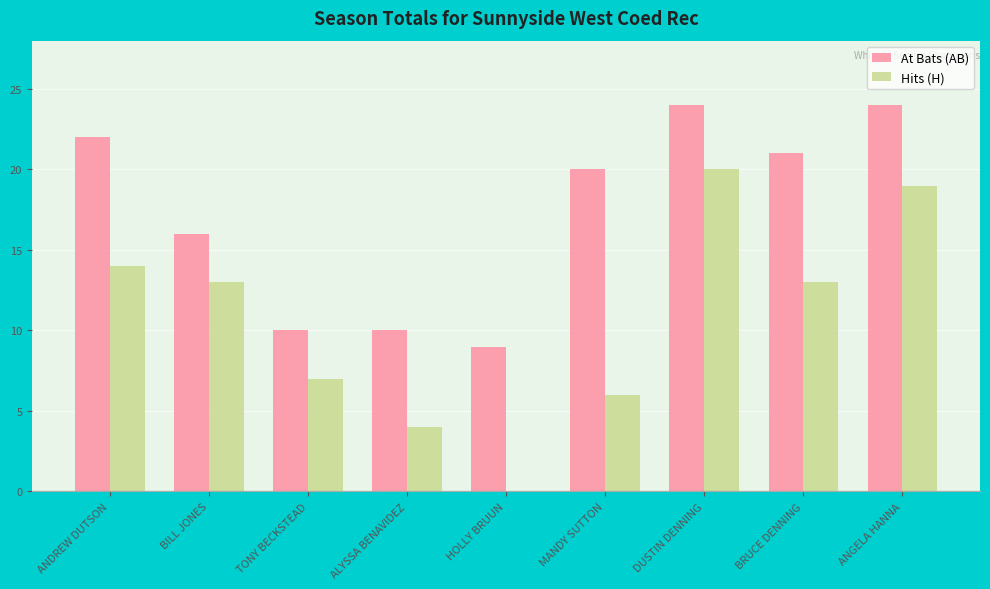

What is the spread (max minus min) of values at BRUCE DENNING?

8